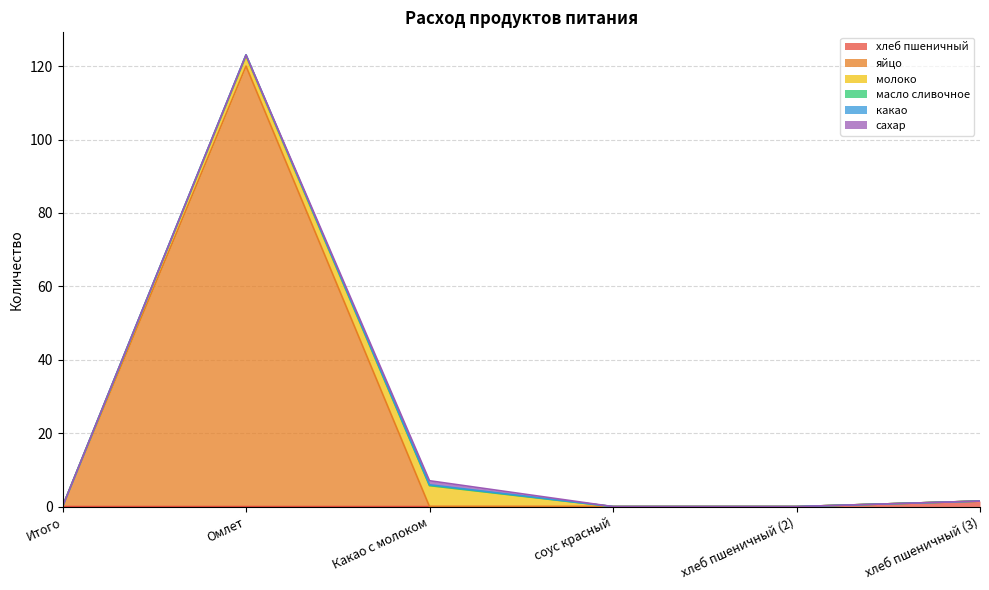

At which label is яйцо closest to 60?

хлеб пшеничный (3)